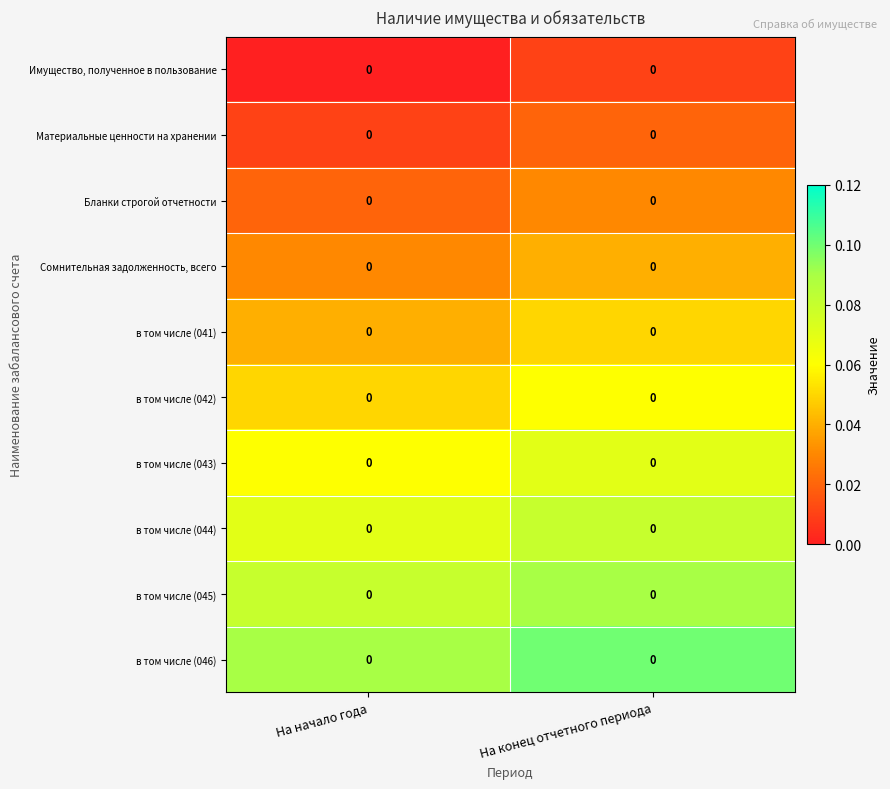

At which category is the sum across all series the highest?

На конец отчетного периода